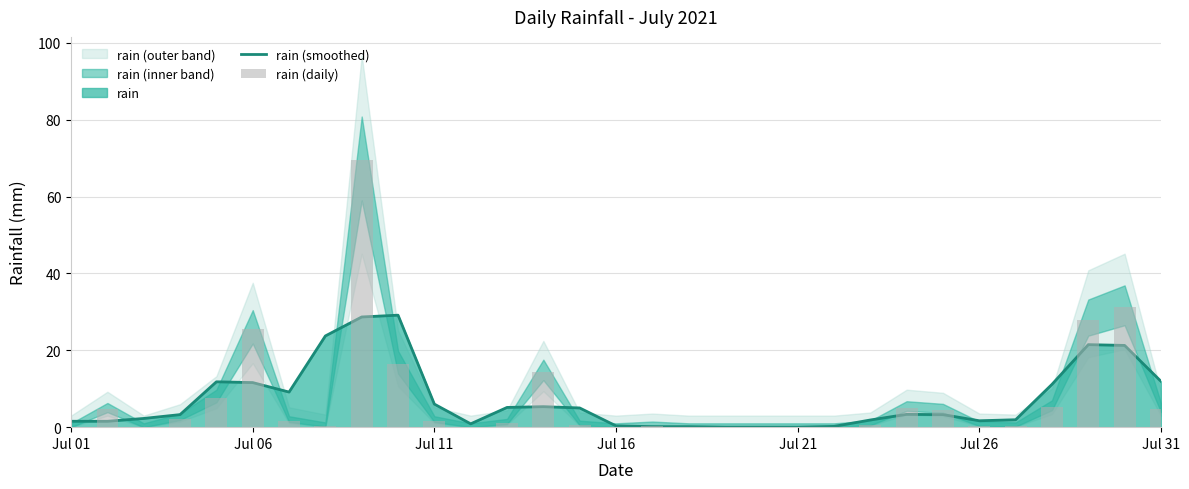

What is the maximum value shown in the chart?

69.4